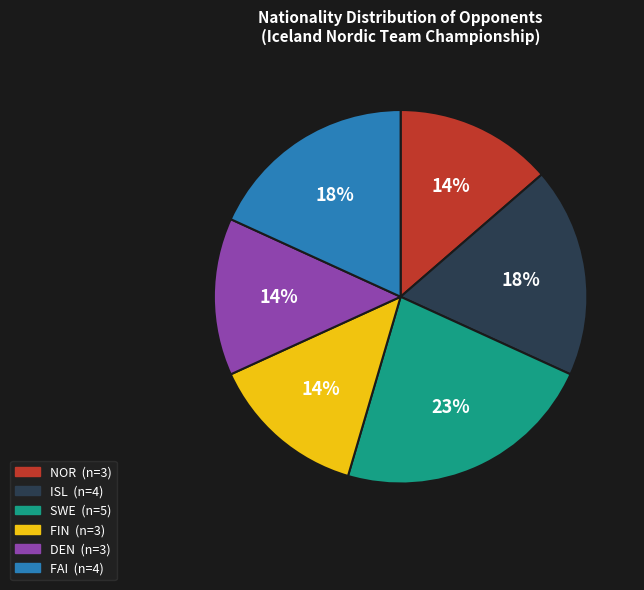

To the nearest percent, what is the average slice percentage?

17%